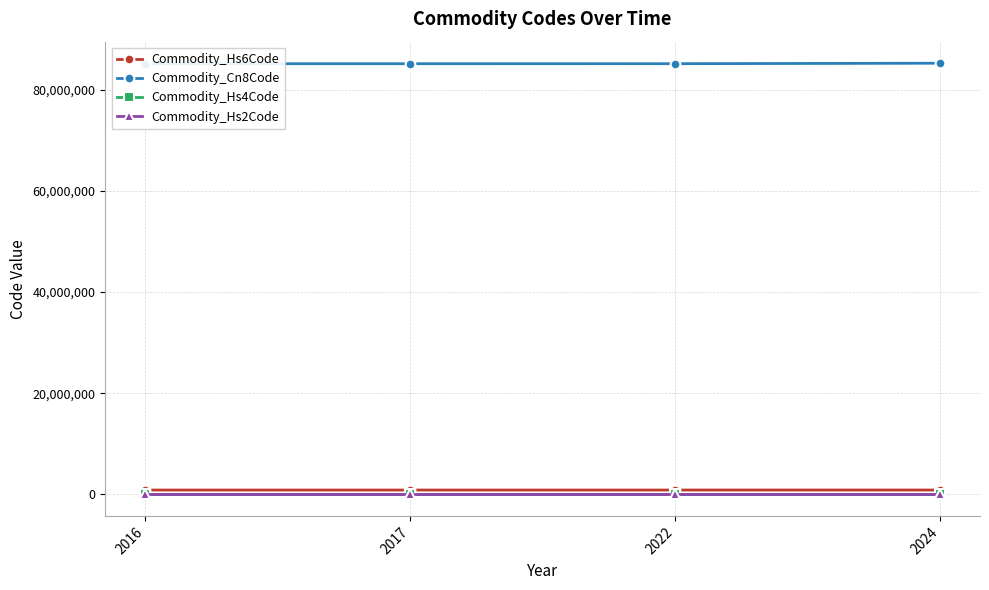

True or false: Commodity_Hs6Code and Commodity_Cn8Code intersect in this chart.

False